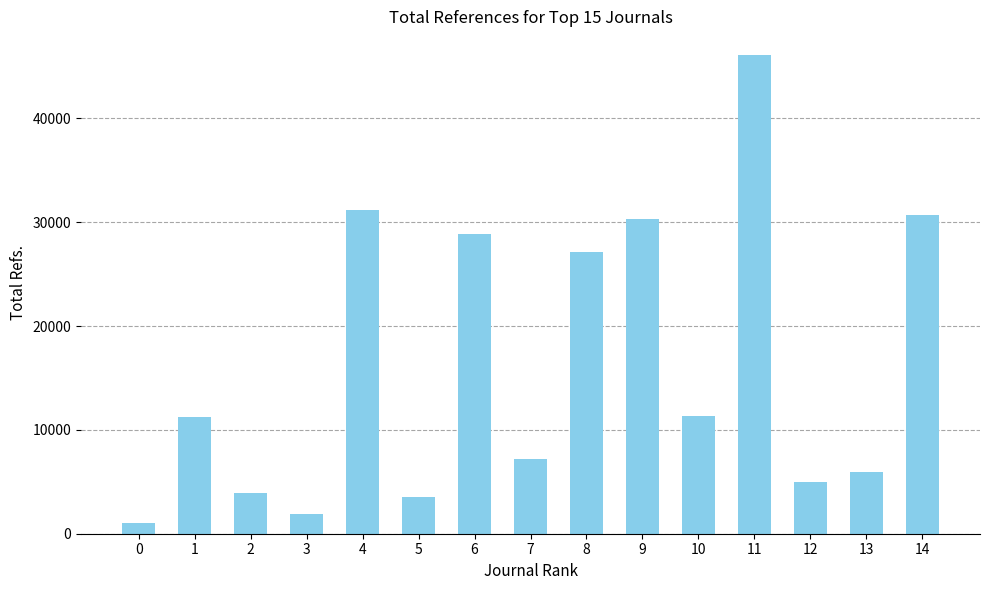

How many bars are there in total?

15